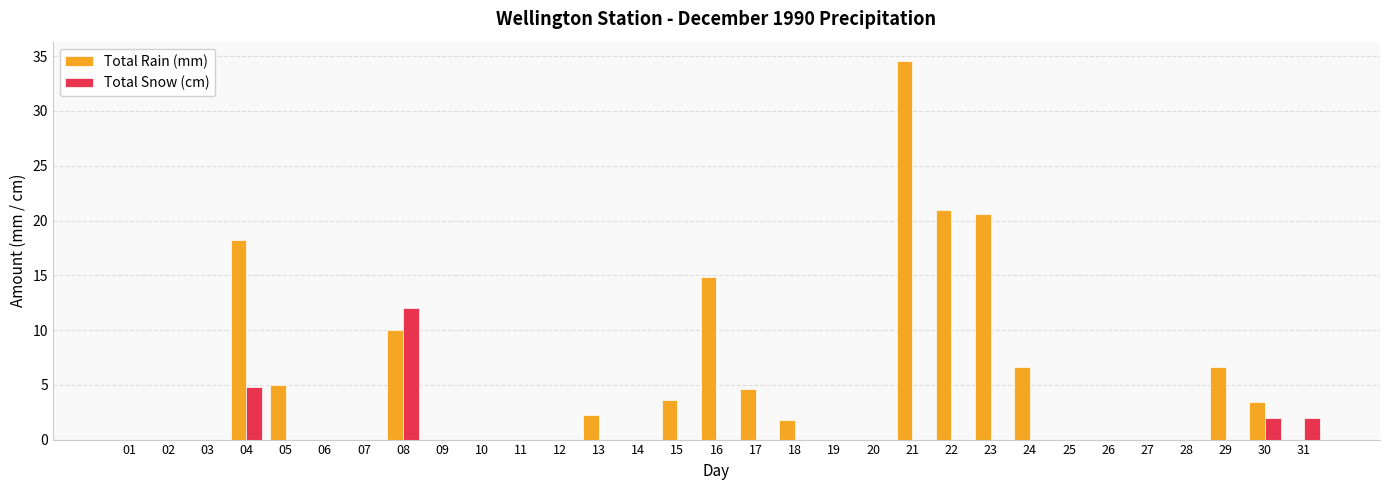

Which series has the widest spread of values?

Total Rain (mm)